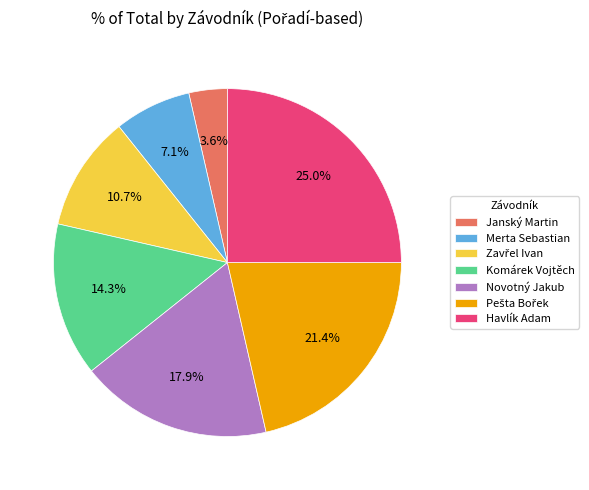

Between Merta Sebastian and Havlík Adam, which is larger?

Havlík Adam